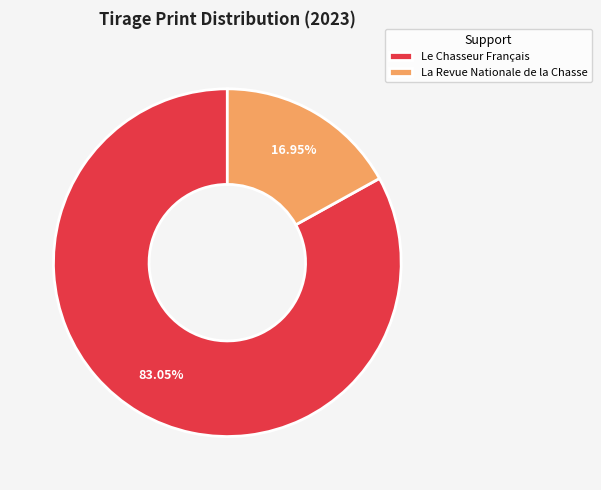

The La Revue Nationale de la Chasse slice represents 27% of the pie. True or false?

False